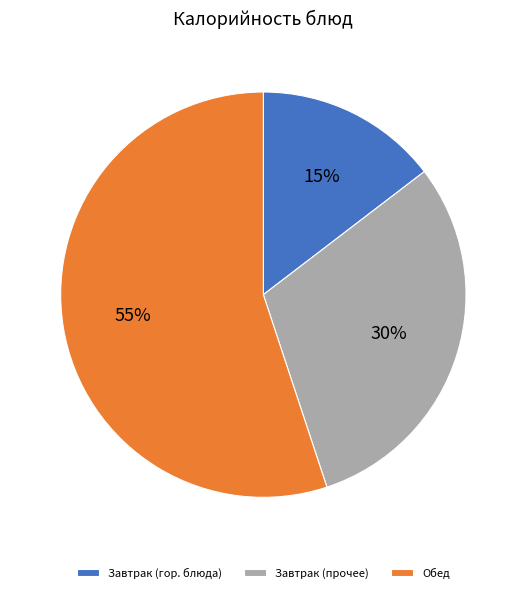

Approximately how many times larger is the value at Завтрак (гор. блюда) compared to Завтрак (прочее)?

0.5